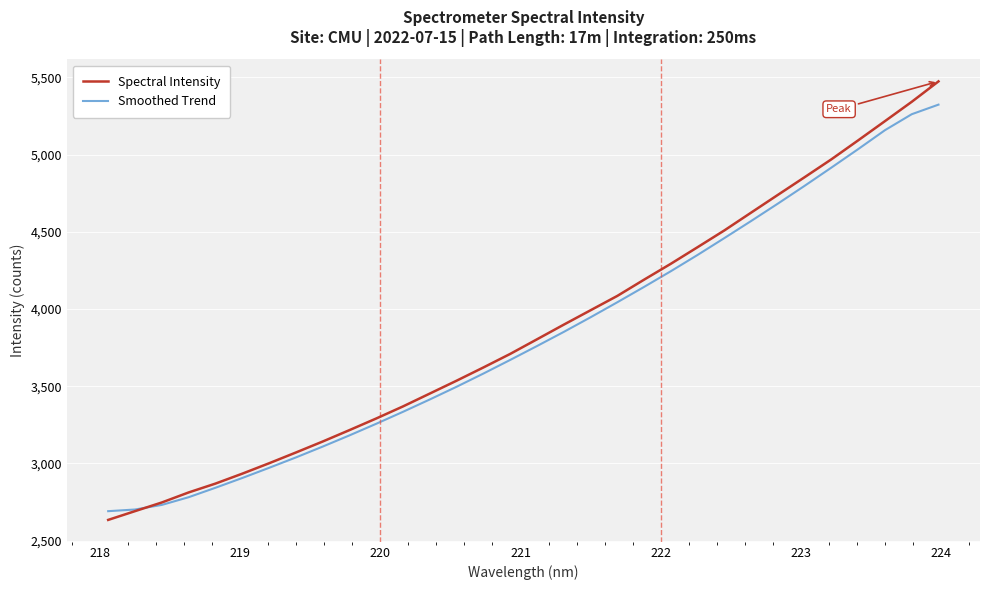

What is the minimum value for Smoothed Trend?

2690.9